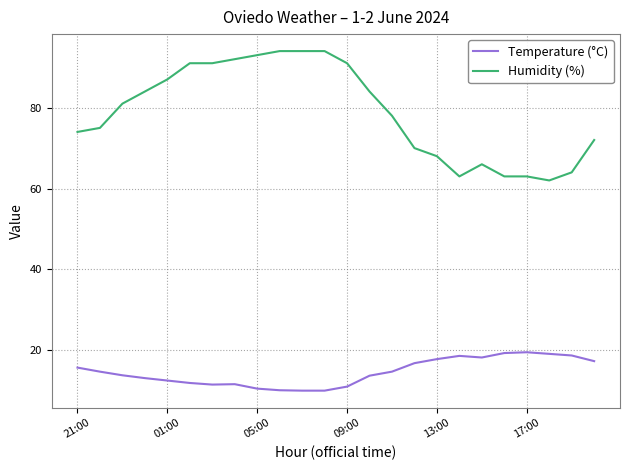

Does the chart display data point markers on the line(s)?

No